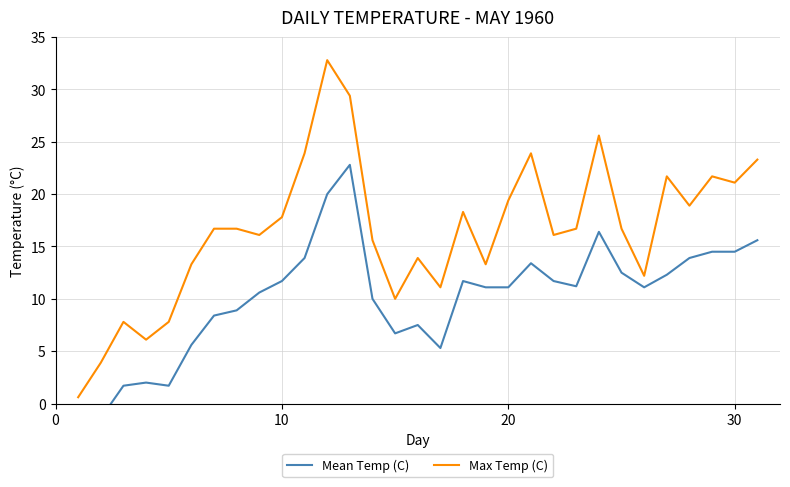

What is the maximum value shown in the chart?

32.8